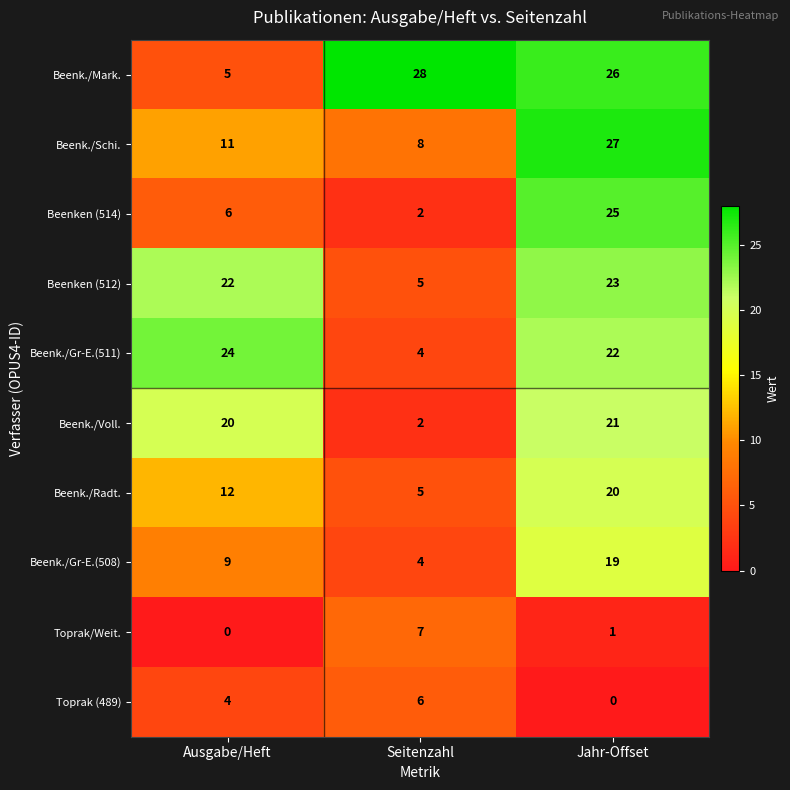

At which category is the sum across all series the highest?

Jahr-Offset